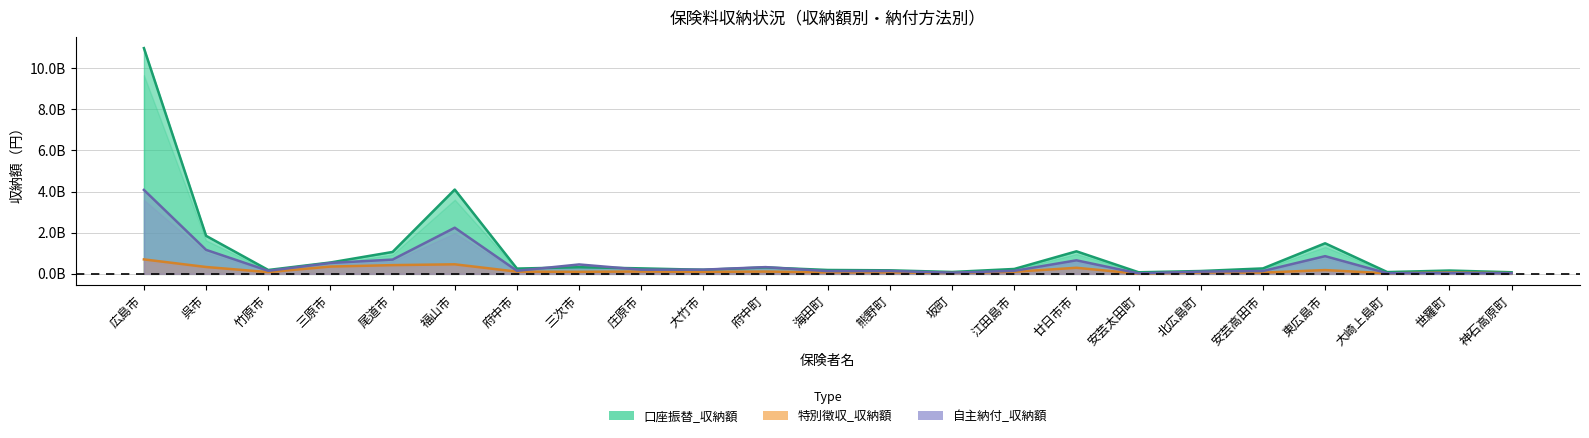

What is the difference between the maximum and minimum values in the 特別徴収_収納額 series?

694535779